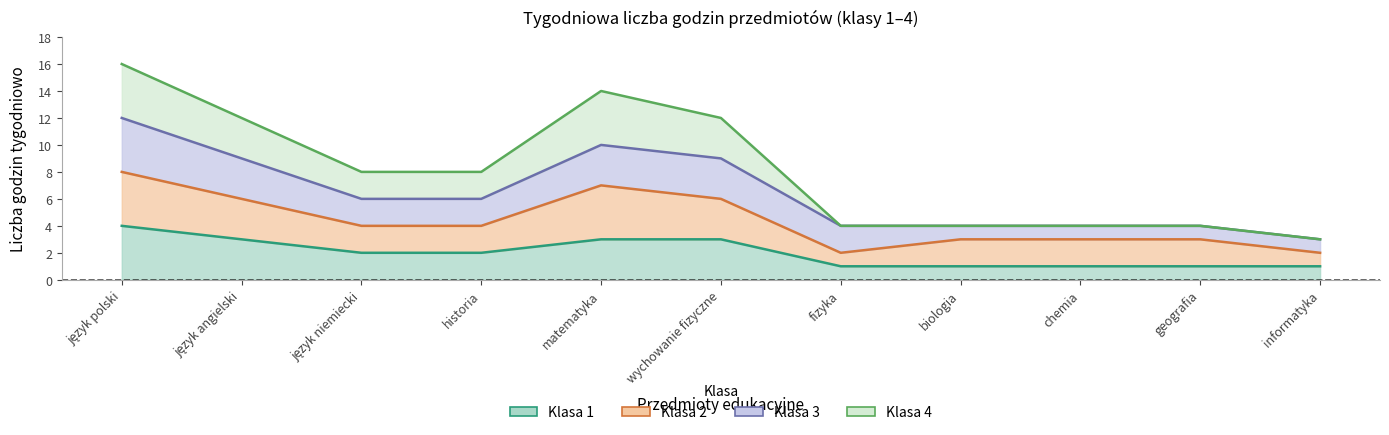

What is the difference between the Klasa 4 values at biologia and język niemiecki?

4